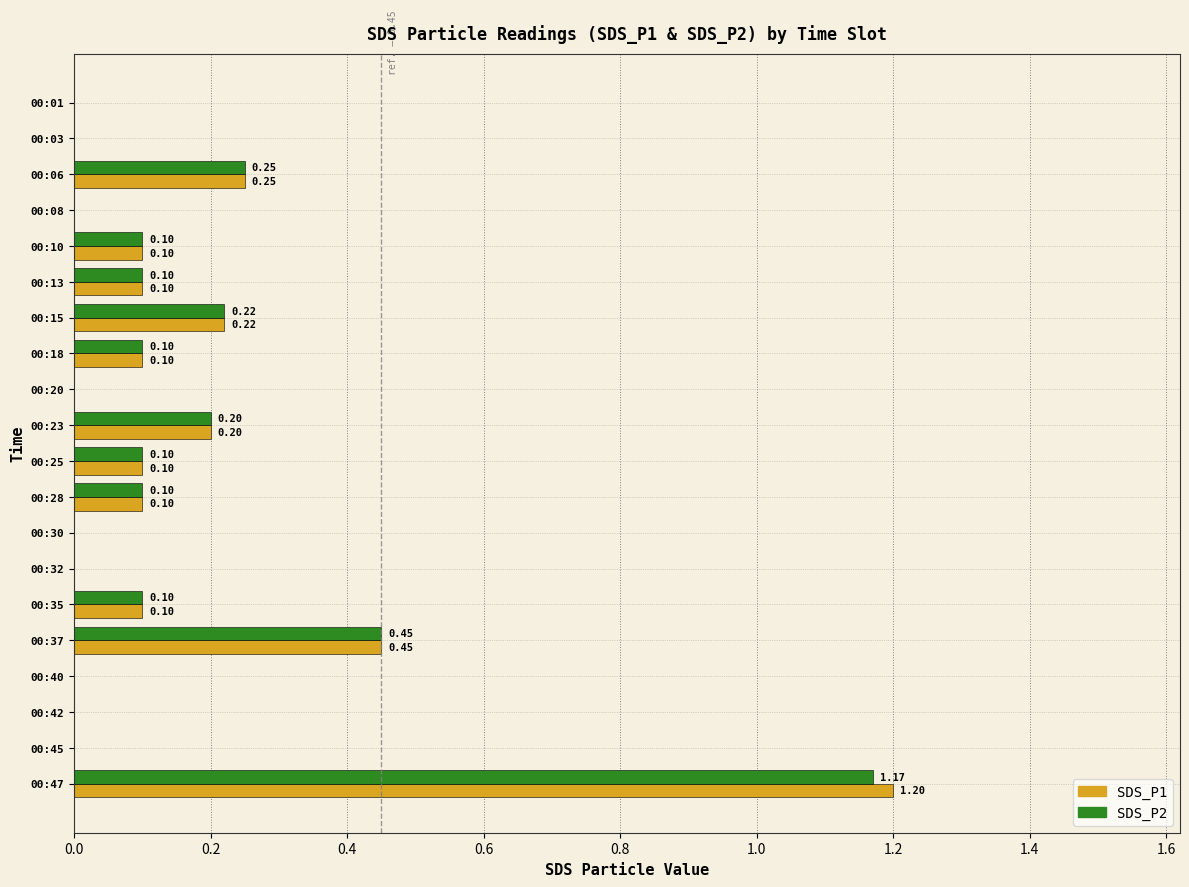

Which series has the widest spread of values?

SDS_P1